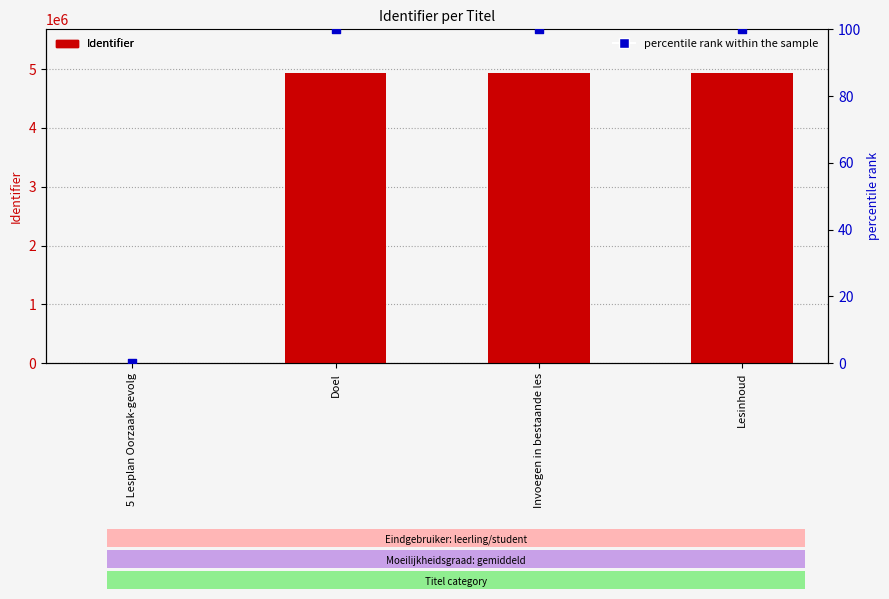

At how many categories does at least one series exceed 3455003?

3